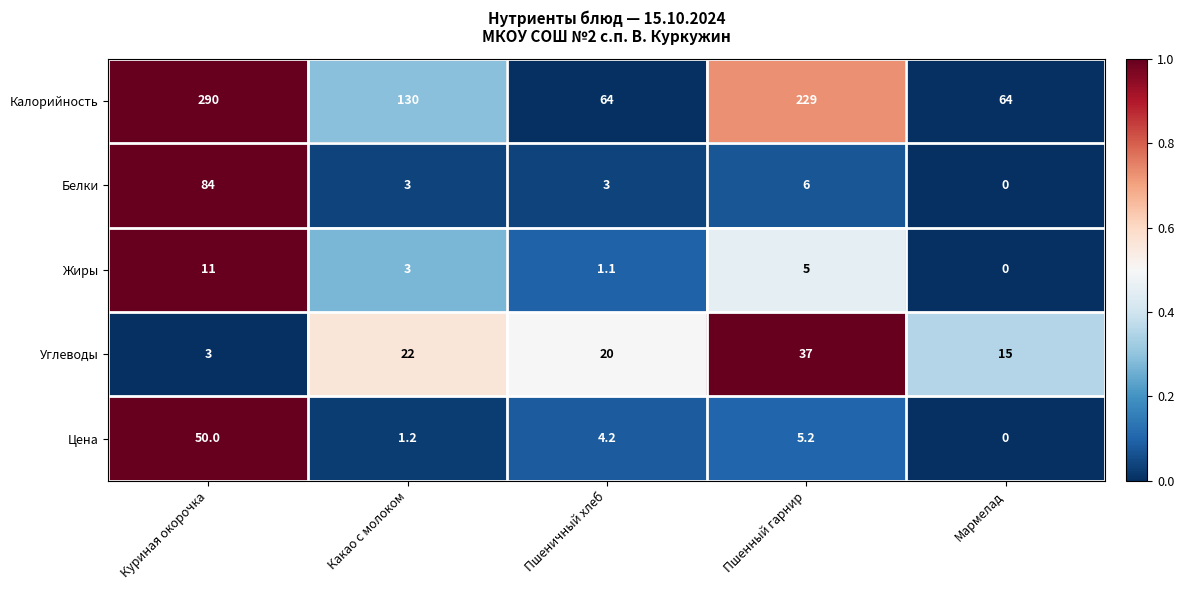

The Белки series shows 84.0 at Куриная окорочка. True or false?

True